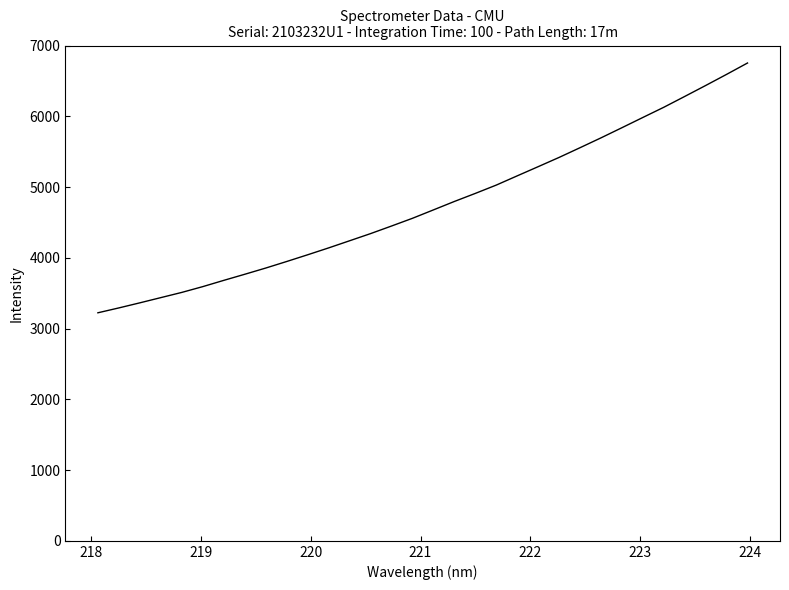

What is the minimum value shown in the chart?

3222.9